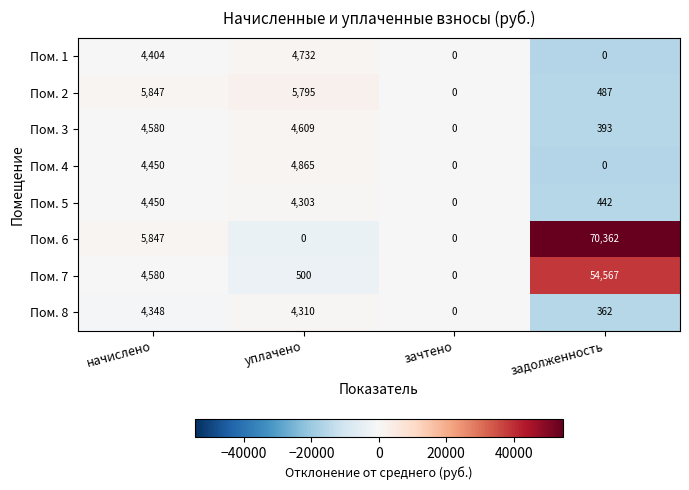

At which category is the sum across all series the highest?

задолженность